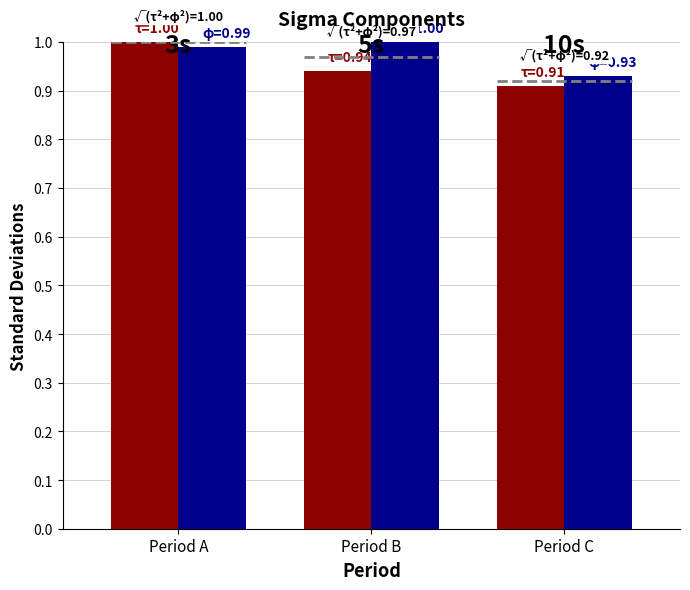

Which label corresponds to the smallest value in the chart?

Period C